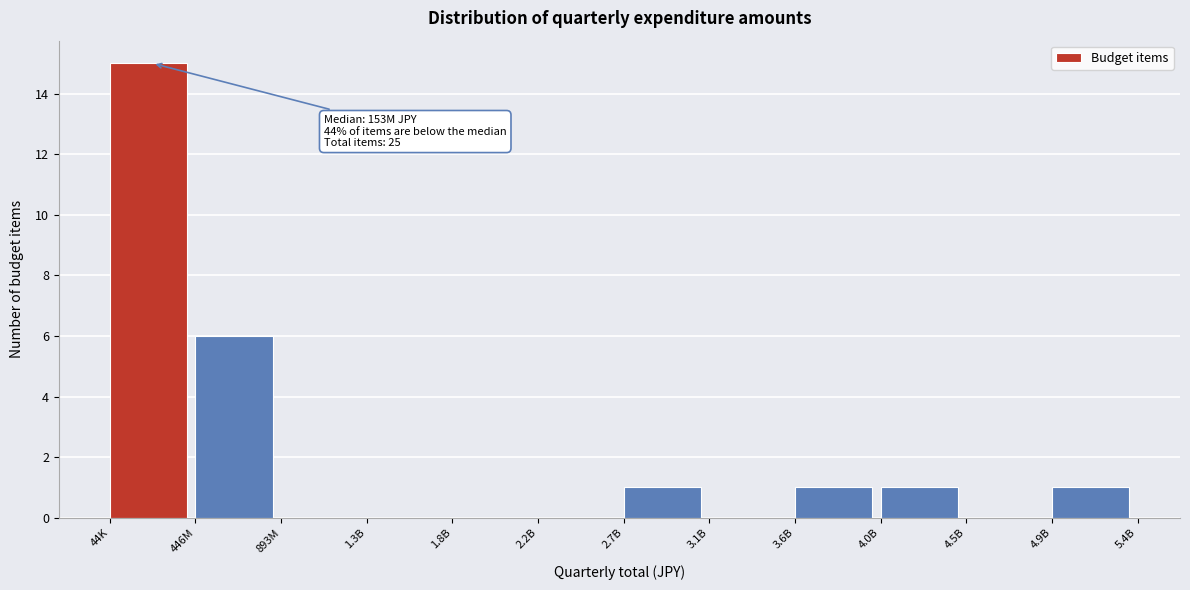

Reading left to right, list all the values displayed in this chart.

44K=15	446M=6	893M=0	1.3B=0	1.8B=0	2.2B=0	2.7B=1	3.1B=0	3.6B=1	4.0B=1	4.5B=0	4.9B=1